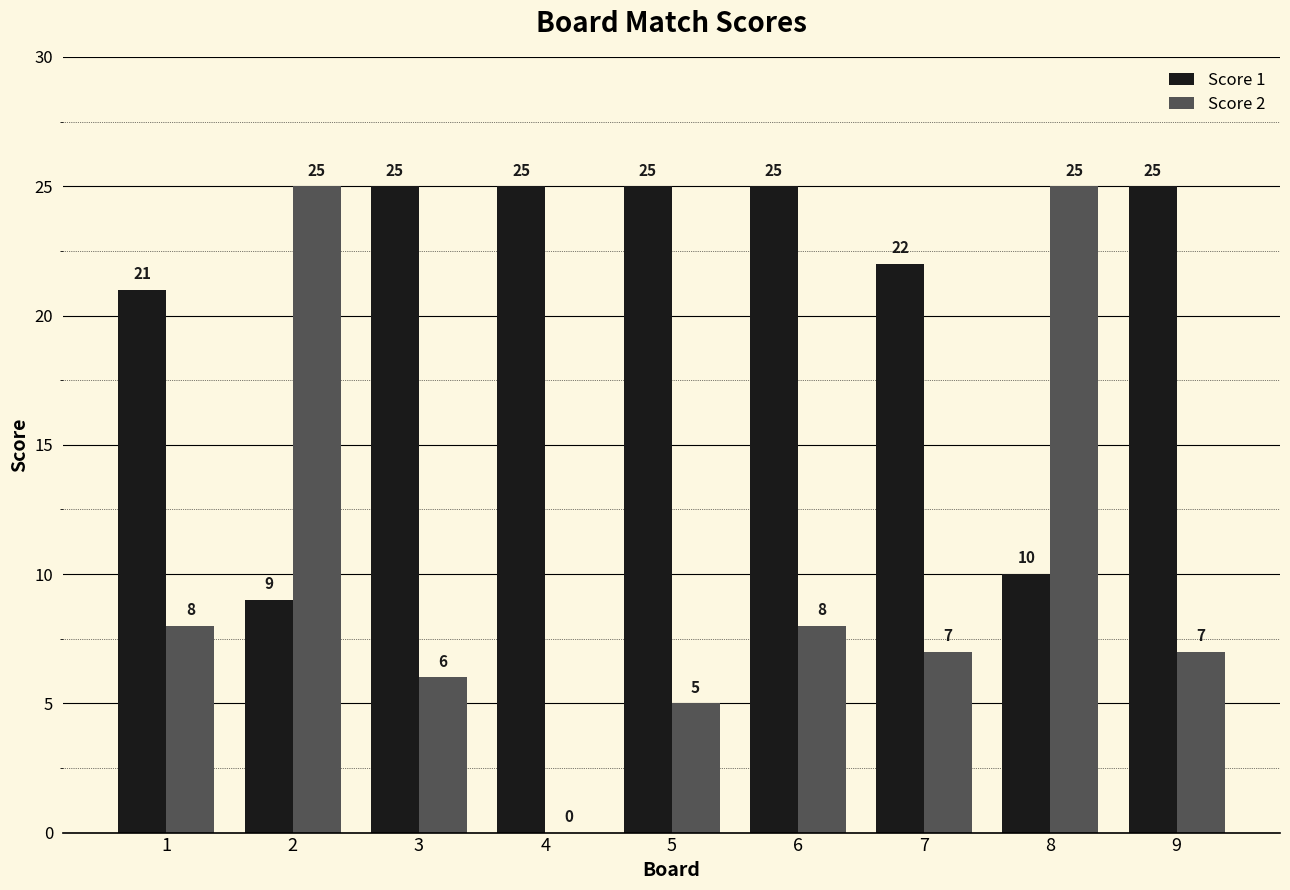

Reading left to right, transcribe all the data shown in this chart.

Score 1: 21	9	25	25	25	25	22	10	25
Score 2: 8	25	6	0	5	8	7	25	7